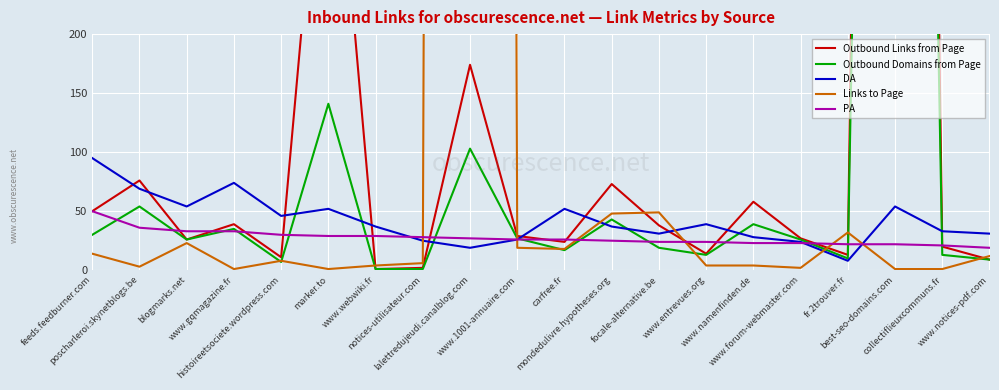

What is the sum of the Outbound Links from Page values at fr.2trouver.fr and www.notices-pdf.com?

22